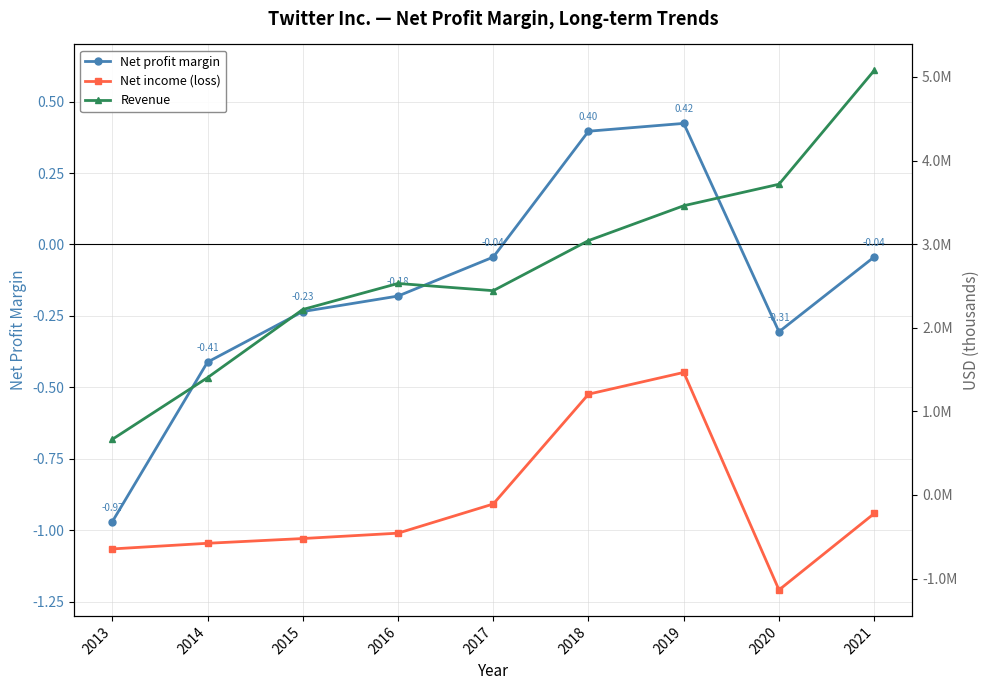

What is the spread (max minus min) of values at 2015?

2739063.0